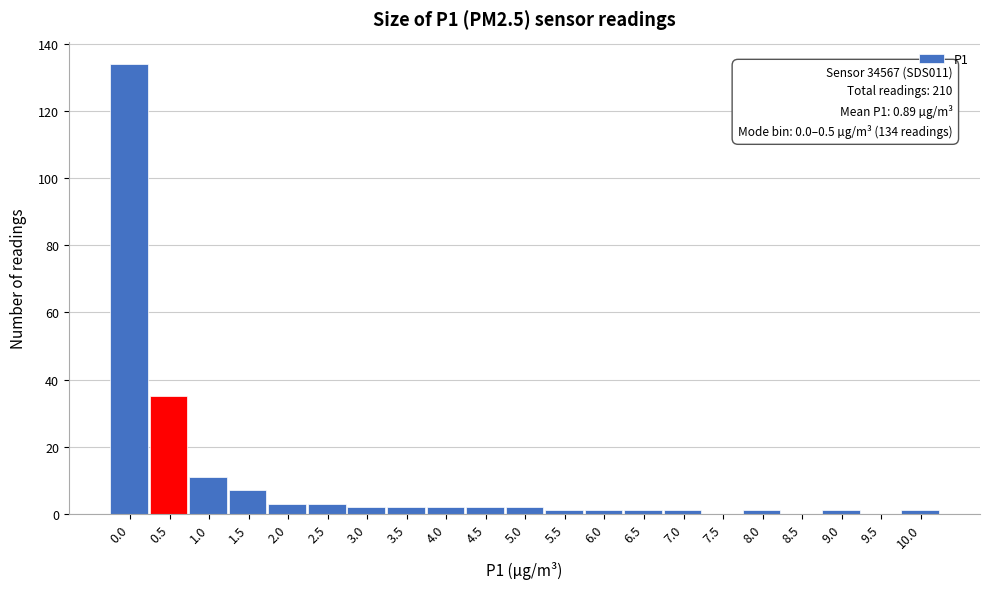

The chart shows a value of 88 at 9.5. True or false?

False